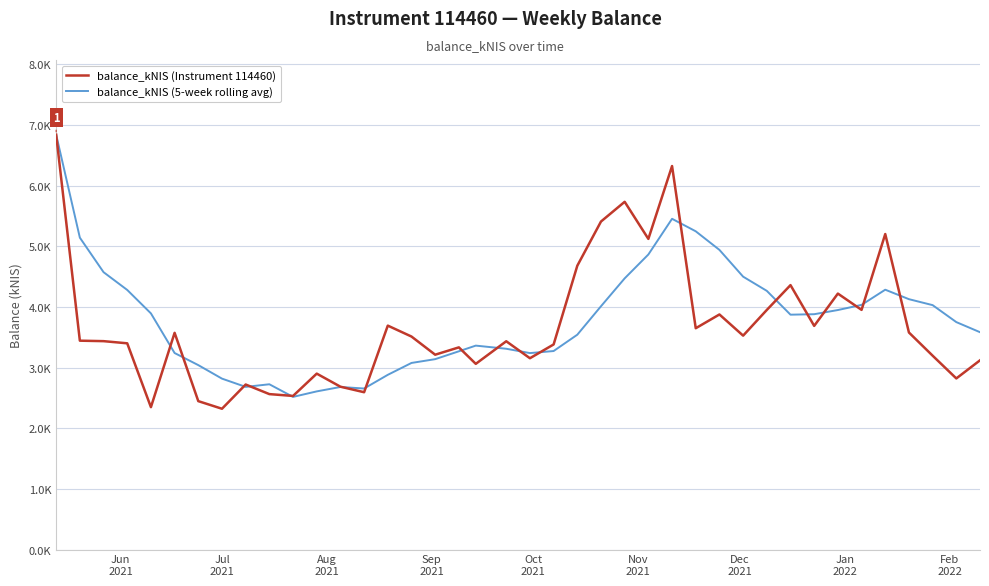

What are all the series names shown in the legend?

balance_kNIS (Instrument 114460), balance_kNIS (5-week rolling avg)